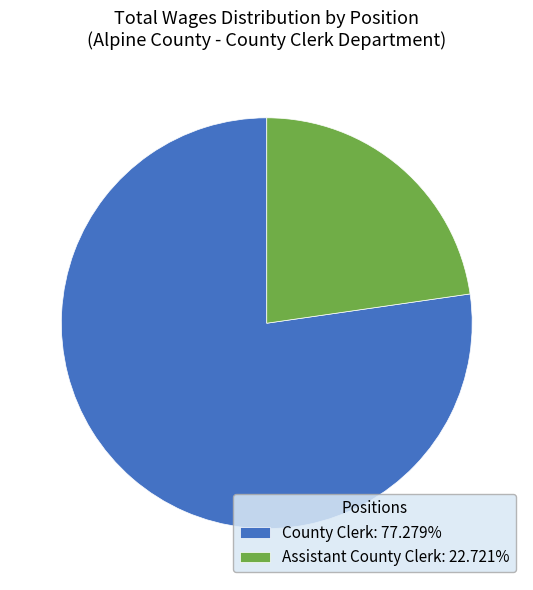

What is the majority slice?

County Clerk